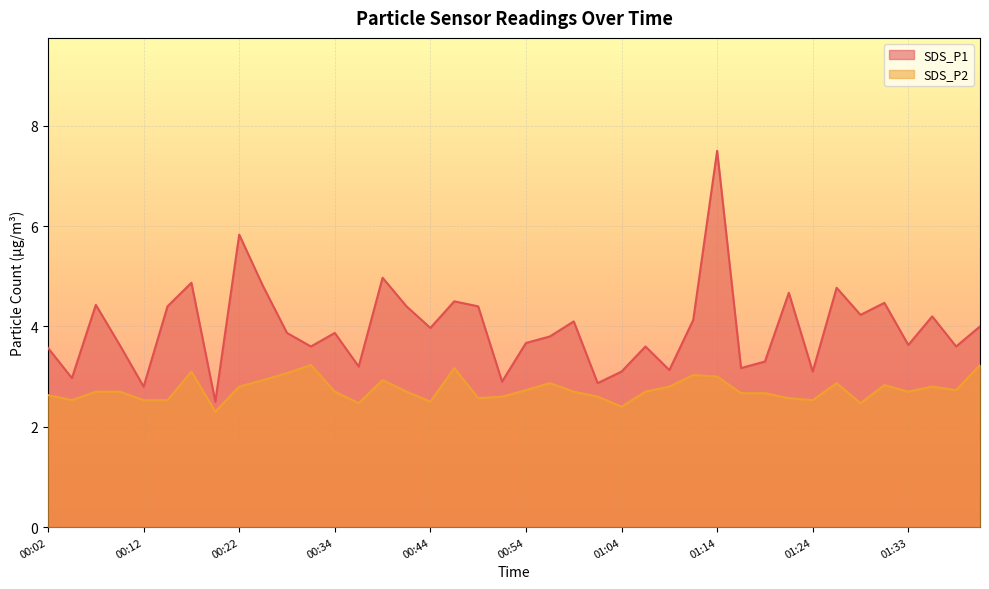

At which category does SDS_P2 reach its first local peak?

00:17